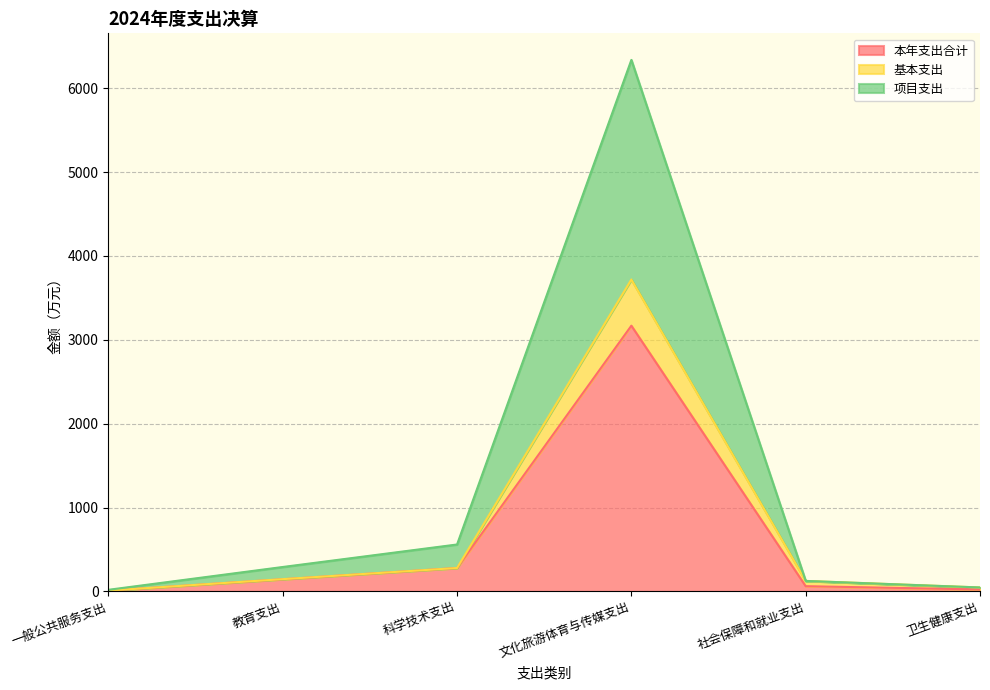

How many data points in 基本支出 are above 147?

3